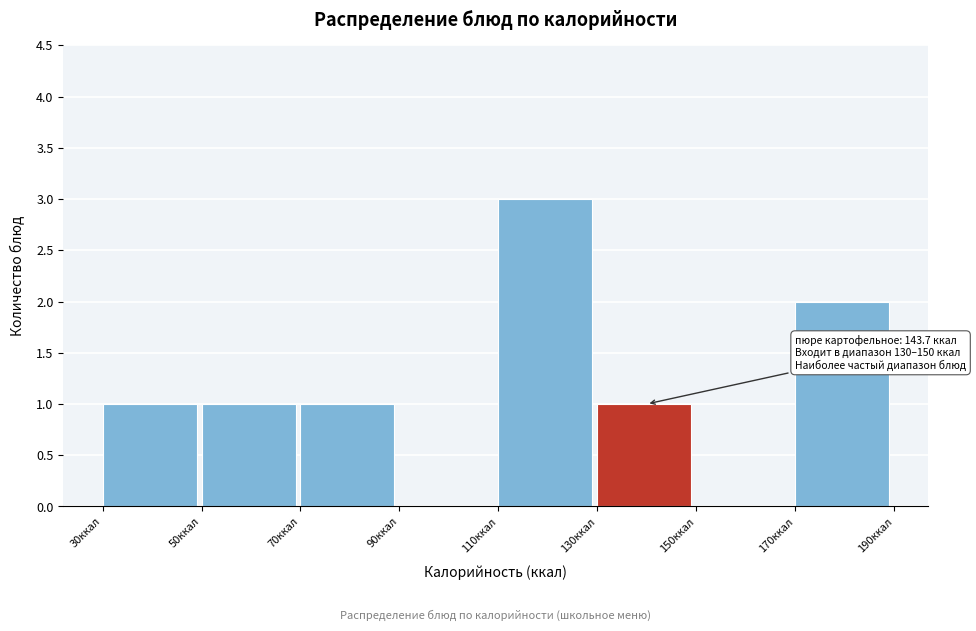

Which range on the x-axis has the tallest bar?

110 to 130